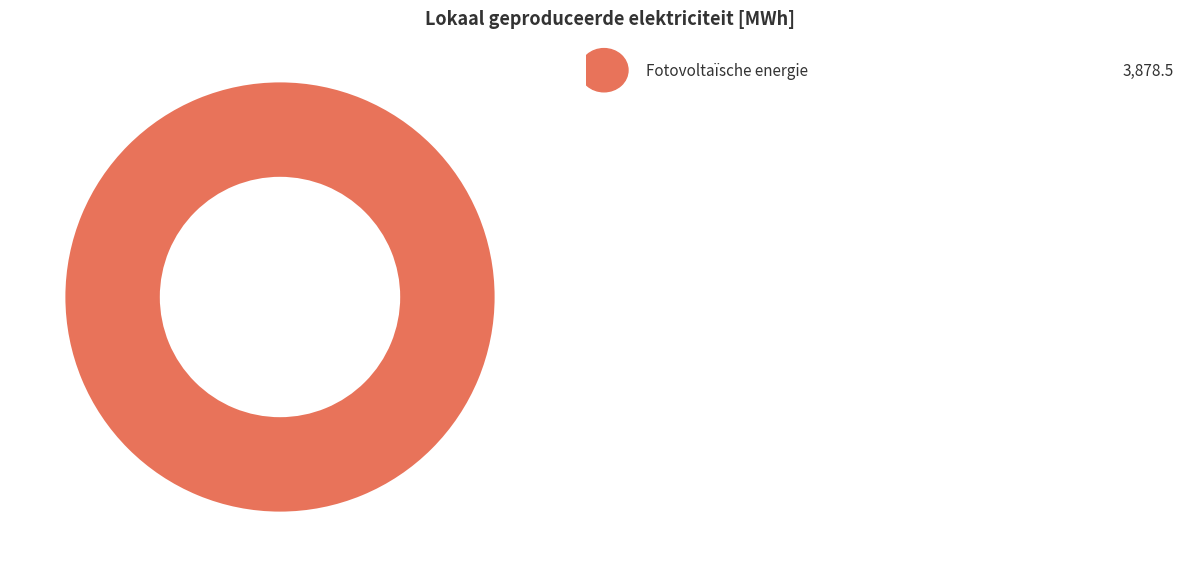

How many slices are in this pie chart?

1